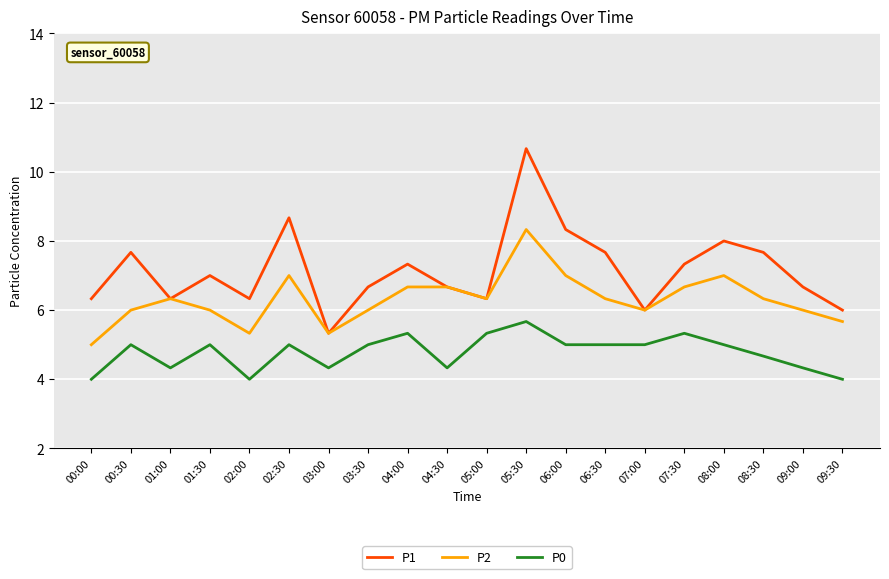

The value of P2 at 03:00 is 1.1. True or false?

False